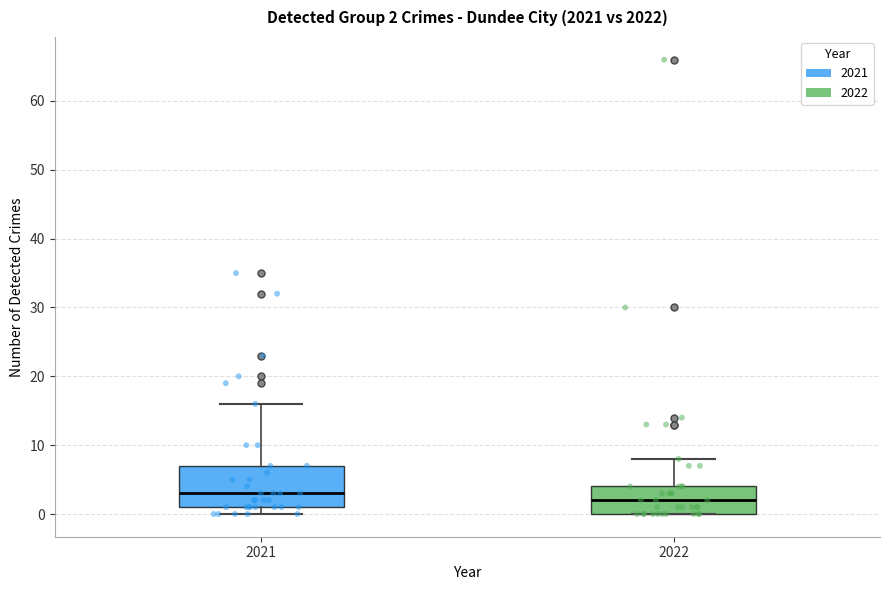

Which box has the highest median line?

2021